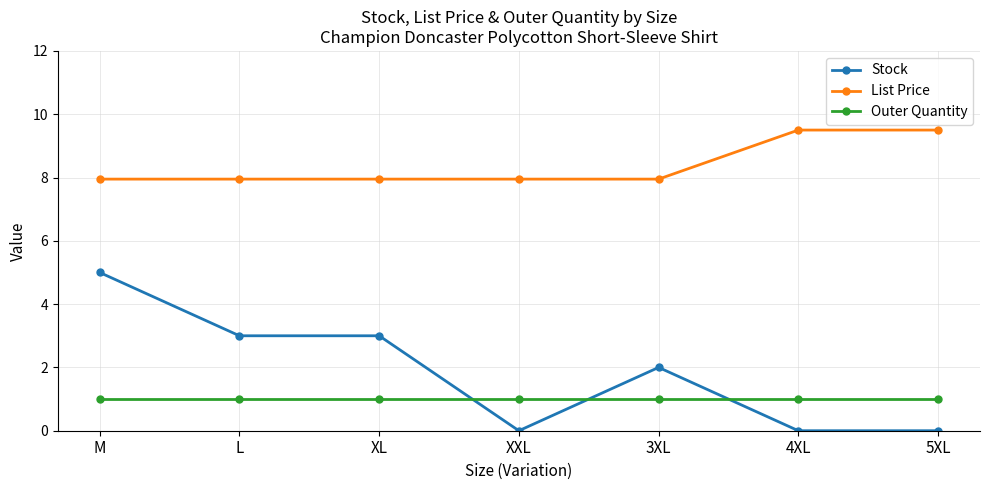

Reading right to left, what are all the values shown in this chart?

Stock: 0.0	0.0	2.0	0.0	3.0	3.0	5.0
List Price: 9.5	9.5	8.0	8.0	8.0	8.0	8.0
Outer Quantity: 1.0	1.0	1.0	1.0	1.0	1.0	1.0